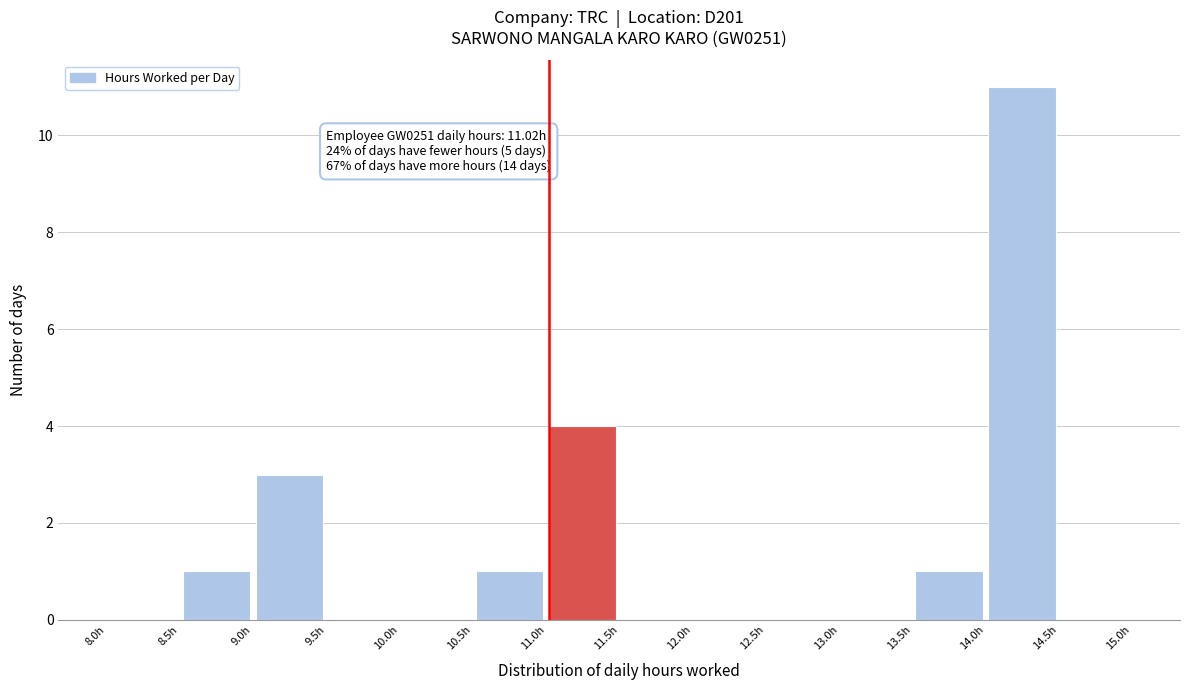

Over which range of the x-axis is the bar tallest?

14.0 to 14.5